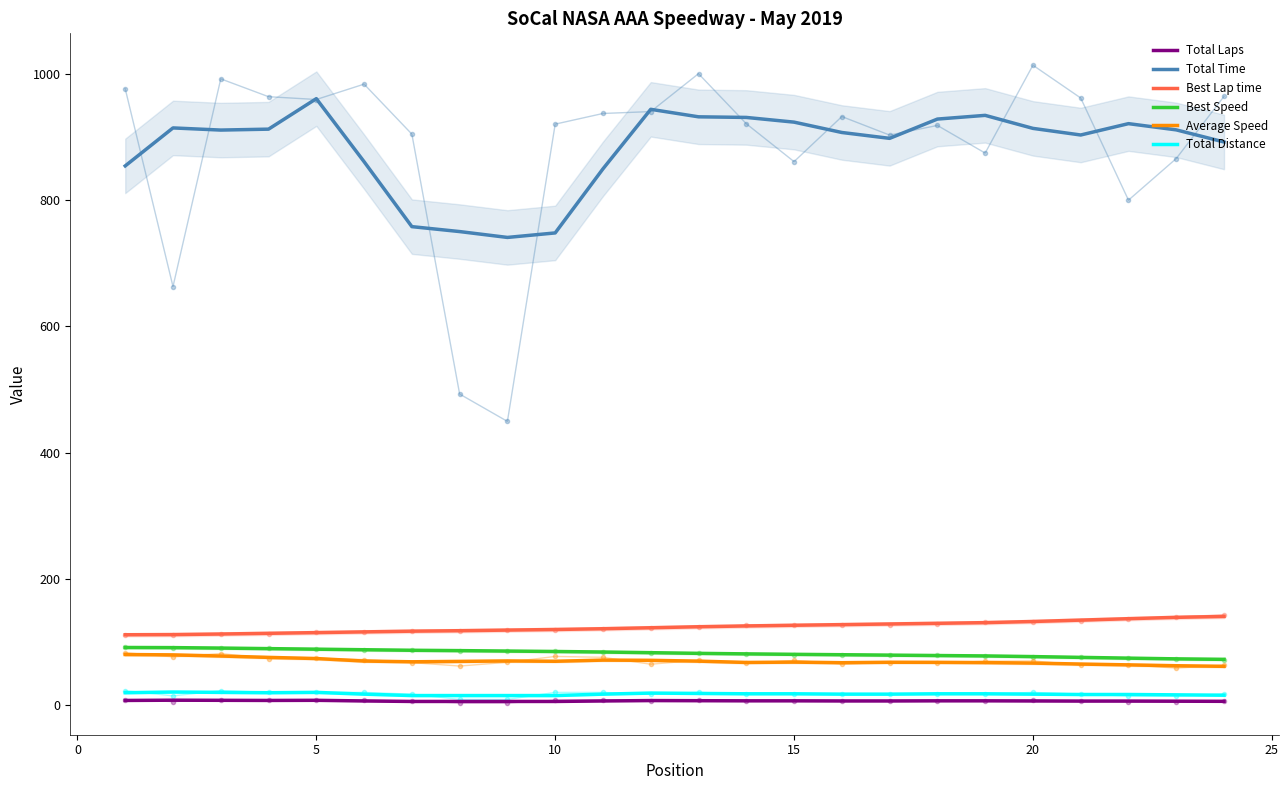

What is the smallest value displayed?

5.2